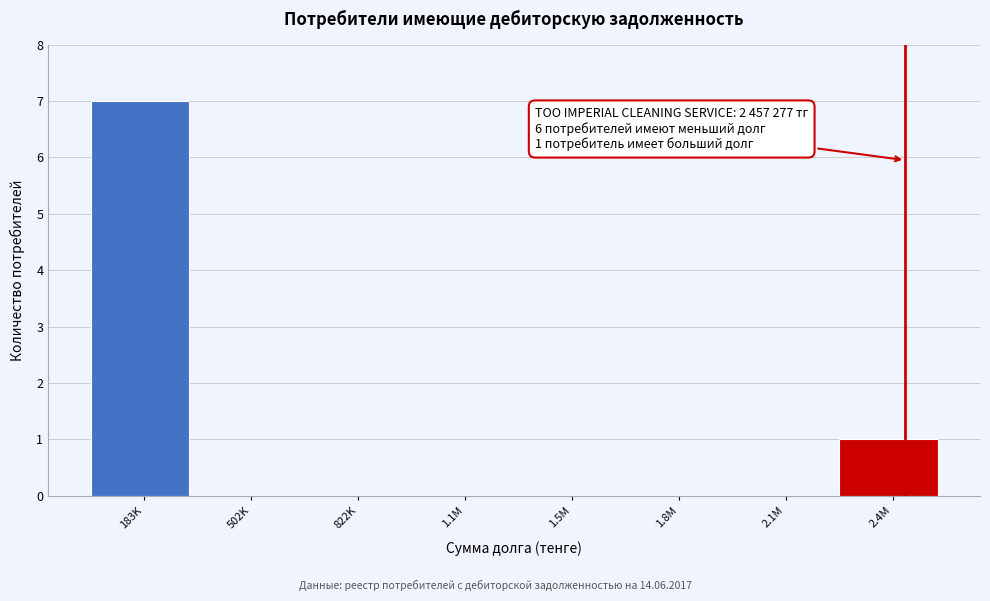

Reading right to left, what are all the values shown in this chart?

2.4M=1	2.1M=0	1.8M=0	1.5M=0	1.1M=0	822K=0	502K=0	183K=7